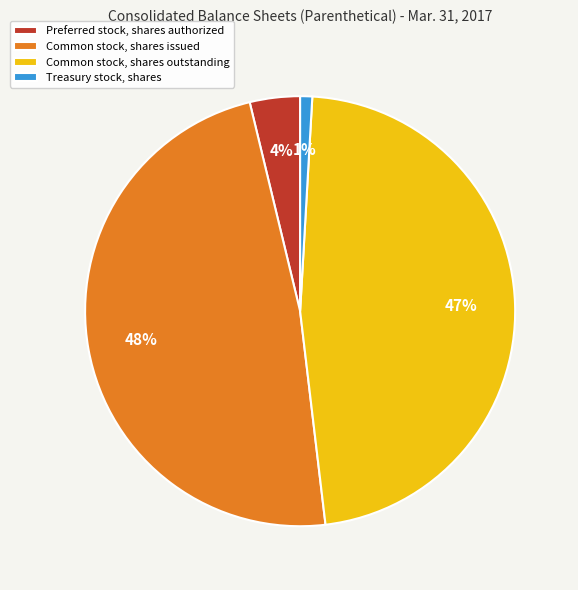

Is there any slice that represents more than half of the pie?

No